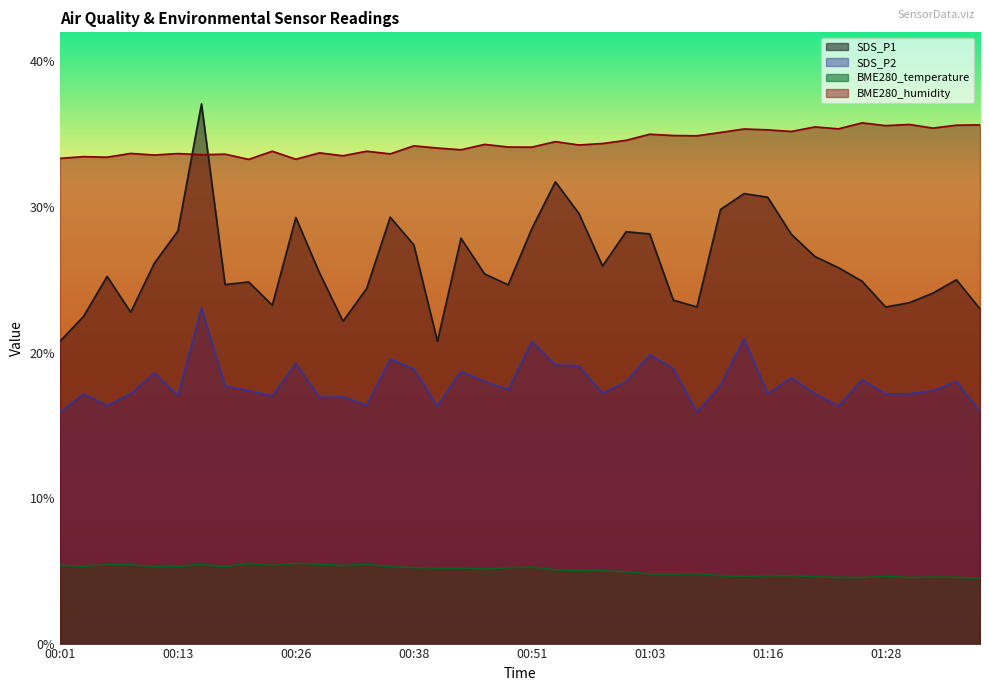

Reading right to left, extract all data points from this chart.

SDS_P1: 01:38=23.0	01:36=25.0	01:33=24.1	01:31=23.4	01:28=23.1	01:26=24.9	01:23=25.8	01:21=26.6	01:18=28.1	01:16=30.7	01:13=30.9	01:11=29.8	01:08=23.1	01:06=23.6	01:03=28.1	01:01=28.3	00:58=25.9	00:56=29.6	00:53=31.7	00:51=28.5	00:48=24.6	00:46=25.4	00:43=27.9	00:41=20.8	00:38=27.4	00:36=29.3	00:33=24.4	00:31=22.1	00:28=25.5	00:26=29.3	00:23=23.2	00:21=24.9	00:18=24.7	00:16=37.1	00:13=28.4	00:11=26.1	00:08=22.8	00:06=25.2	00:03=22.5	00:01=20.8
SDS_P2: 01:38=15.9	01:36=18.0	01:33=17.4	01:31=17.2	01:28=17.1	01:26=18.1	01:23=16.3	01:21=17.2	01:18=18.3	01:16=17.2	01:13=20.9	01:11=17.8	01:08=15.9	01:06=18.9	01:03=19.9	01:01=18.0	00:58=17.2	00:56=19.1	00:53=19.1	00:51=20.8	00:48=17.4	00:46=18.0	00:43=18.7	00:41=16.3	00:38=18.9	00:36=19.6	00:33=16.4	00:31=16.9	00:28=16.9	00:26=19.2	00:23=17.0	00:21=17.4	00:18=17.7	00:16=23.1	00:13=17.1	00:11=18.6	00:08=17.2	00:06=16.4	00:03=17.1	00:01=15.9
BME280_temperature: 01:38=4.5	01:36=4.5	01:33=4.6	01:31=4.5	01:28=4.6	01:26=4.5	01:23=4.5	01:21=4.6	01:18=4.7	01:16=4.7	01:13=4.6	01:11=4.7	01:08=4.8	01:06=4.8	01:03=4.8	01:01=4.9	00:58=5.0	00:56=5.0	00:53=5.1	00:51=5.3	00:48=5.2	00:46=5.1	00:43=5.2	00:41=5.2	00:38=5.2	00:36=5.3	00:33=5.4	00:31=5.4	00:28=5.4	00:26=5.5	00:23=5.4	00:21=5.5	00:18=5.3	00:16=5.4	00:13=5.3	00:11=5.3	00:08=5.4	00:06=5.4	00:03=5.3	00:01=5.4
BME280_humidity: 01:38=35.6	01:36=35.6	01:33=35.4	01:31=35.7	01:28=35.6	01:26=35.8	01:23=35.4	01:21=35.5	01:18=35.2	01:16=35.3	01:13=35.4	01:11=35.1	01:08=34.9	01:06=34.9	01:03=35.0	01:01=34.6	00:58=34.4	00:56=34.3	00:53=34.5	00:51=34.1	00:48=34.1	00:46=34.3	00:43=33.9	00:41=34.0	00:38=34.2	00:36=33.6	00:33=33.8	00:31=33.5	00:28=33.7	00:26=33.3	00:23=33.8	00:21=33.3	00:18=33.6	00:16=33.6	00:13=33.7	00:11=33.6	00:08=33.7	00:06=33.4	00:03=33.5	00:01=33.3